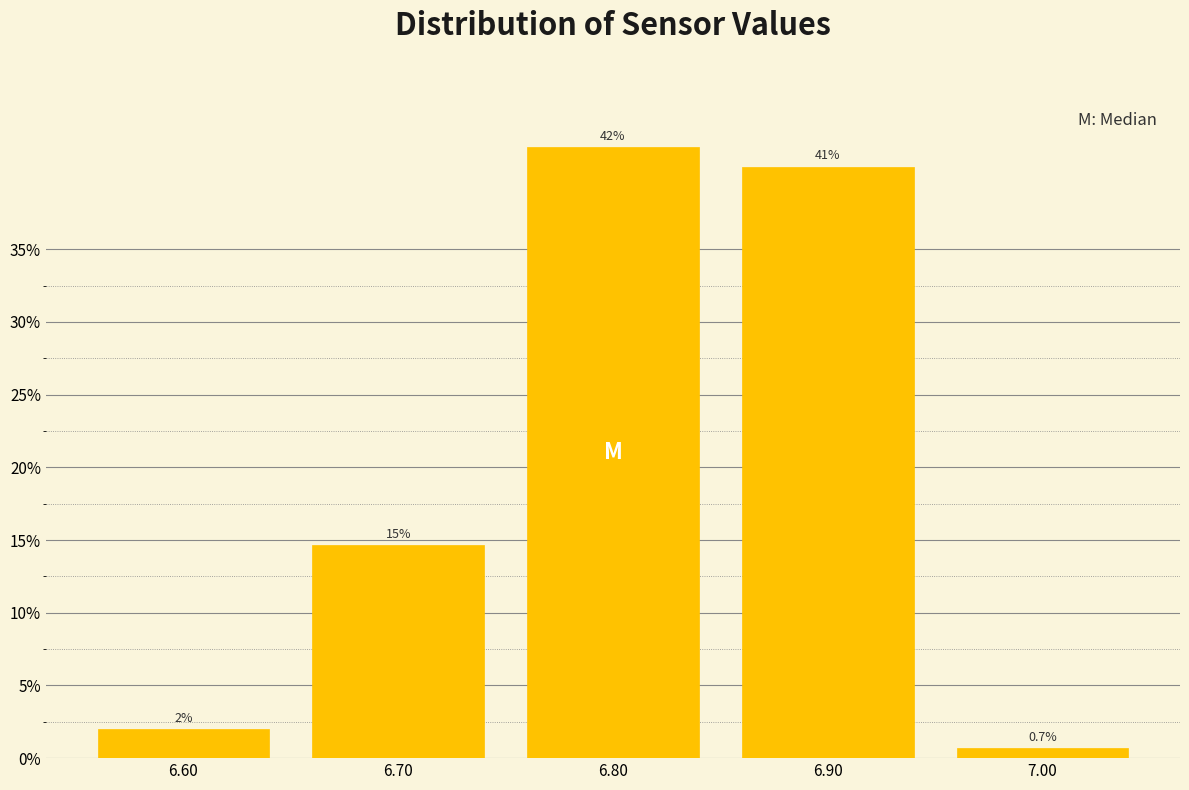

Reading left to right, extract all data points from this chart.

2.0	14.7	42.0	40.7	0.7